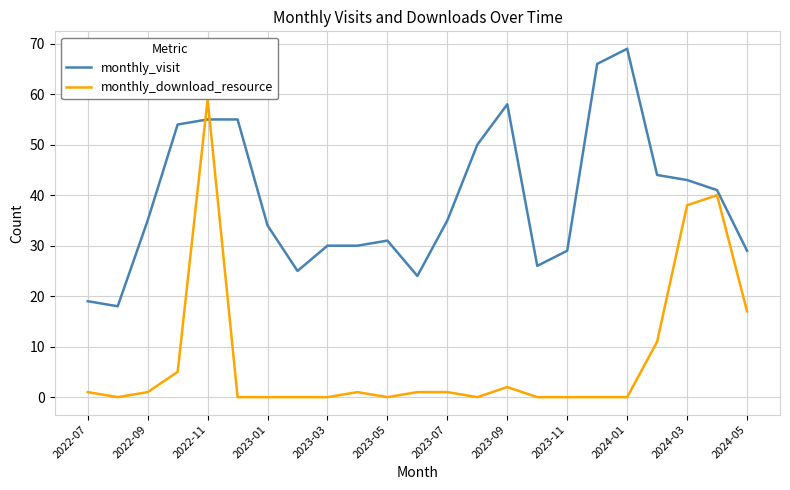

What is the average value of the monthly_download_resource series?

8